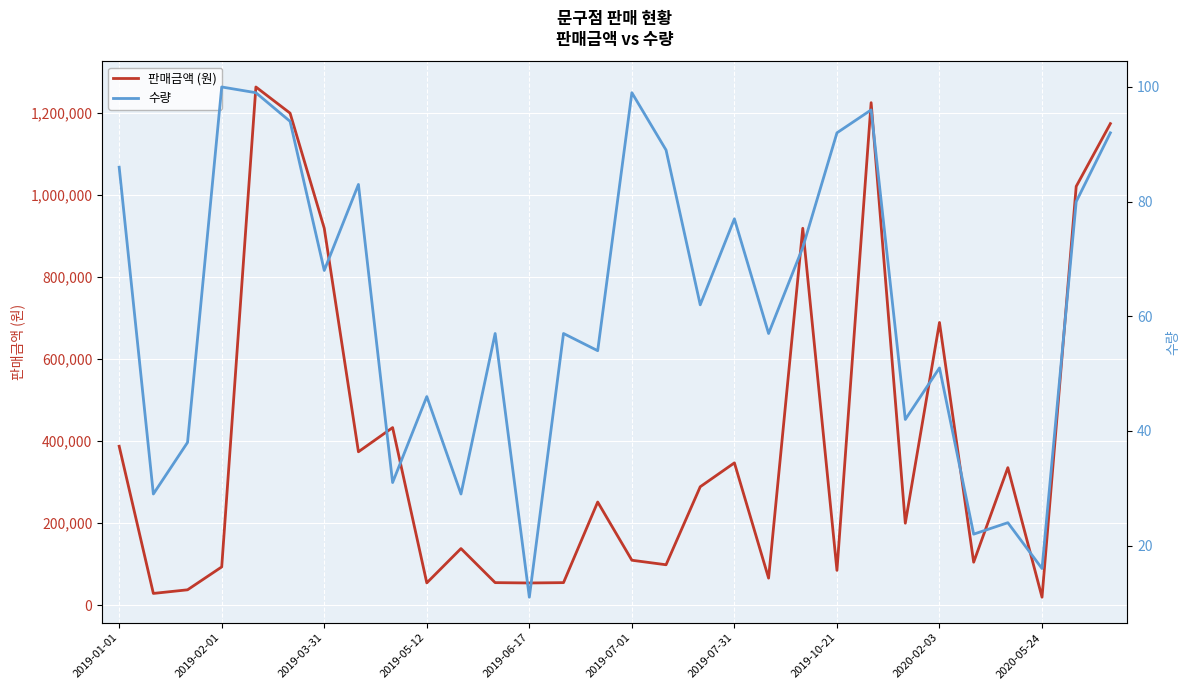

Count the number of data series in this chart.

2